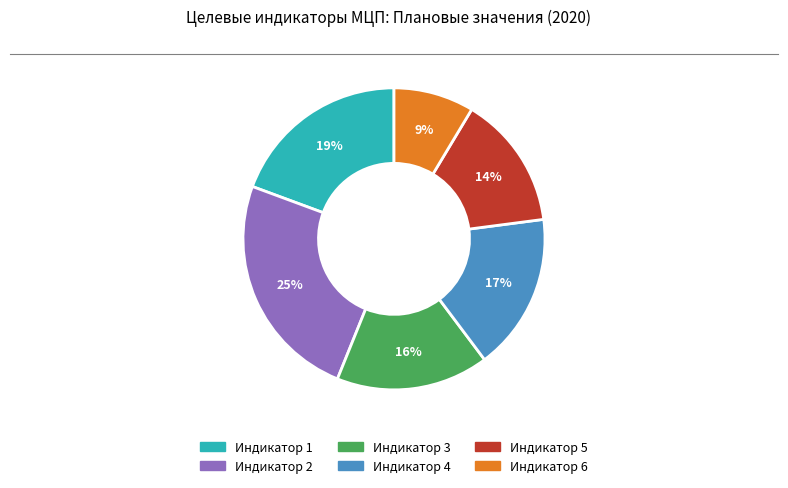

Does Индикатор 4 account for over 50% of the chart?

No